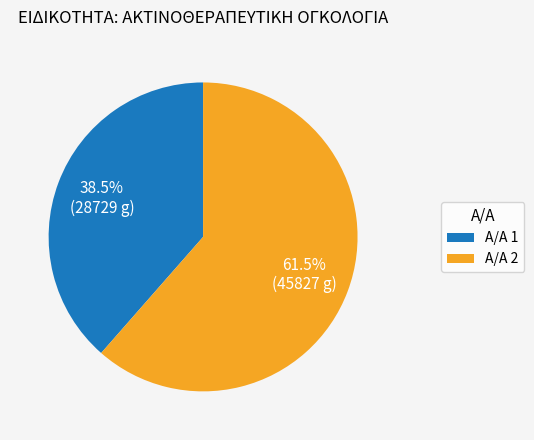

Rank the categories by value from highest to lowest.

Α/Α 2, Α/Α 1